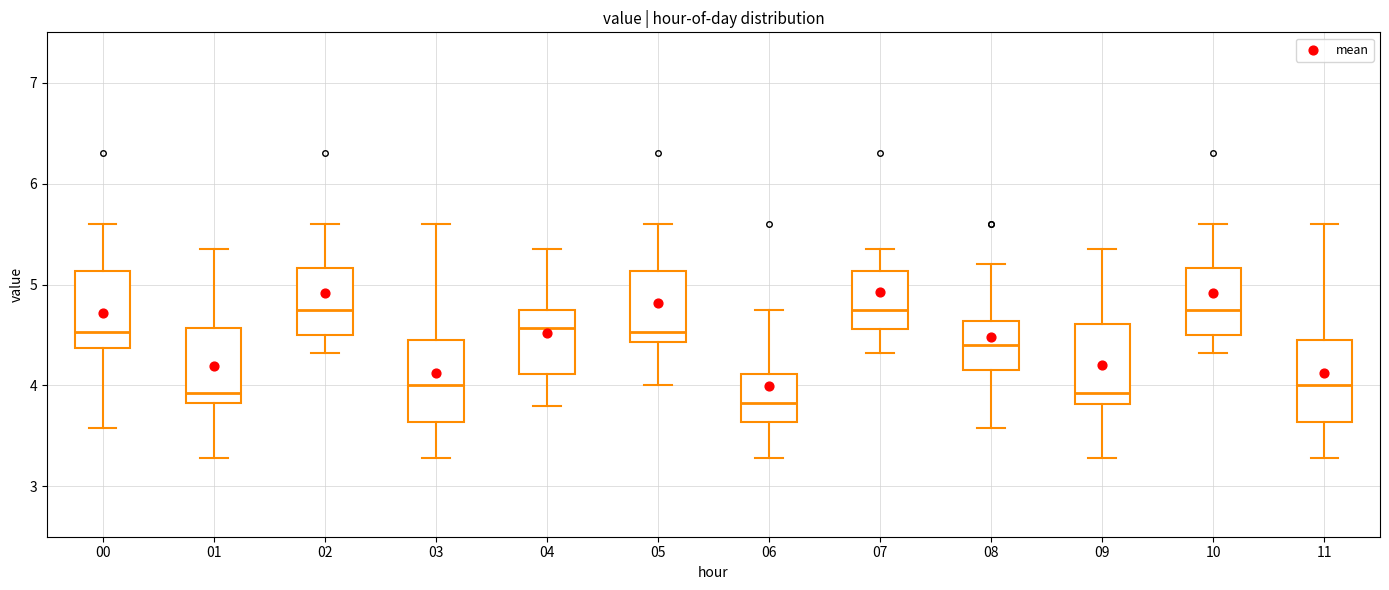

Reading left to right, read every box against the y-axis: the position of its median line, the range the box covers, and the ends of its whiskers. The values are not printed on the chart, so give them approximately, as read against the axis.

00: median 4.5, box 4.4 to 5.1, whiskers 3.6 to 5.6
01: median 3.9, box 3.8 to 4.6, whiskers 3.3 to 5.4
02: median 4.8, box 4.5 to 5.2, whiskers 4.3 to 5.6
03: median 4.0, box 3.6 to 4.5, whiskers 3.3 to 5.6
04: median 4.6, box 4.1 to 4.8, whiskers 3.8 to 5.4
05: median 4.5, box 4.4 to 5.1, whiskers 4.0 to 5.6
06: median 3.8, box 3.6 to 4.1, whiskers 3.3 to 4.8
07: median 4.8, box 4.6 to 5.1, whiskers 4.3 to 5.4
08: median 4.4, box 4.2 to 4.6, whiskers 3.6 to 5.2
09: median 3.9, box 3.8 to 4.6, whiskers 3.3 to 5.4
10: median 4.8, box 4.5 to 5.2, whiskers 4.3 to 5.6
11: median 4.0, box 3.6 to 4.5, whiskers 3.3 to 5.6